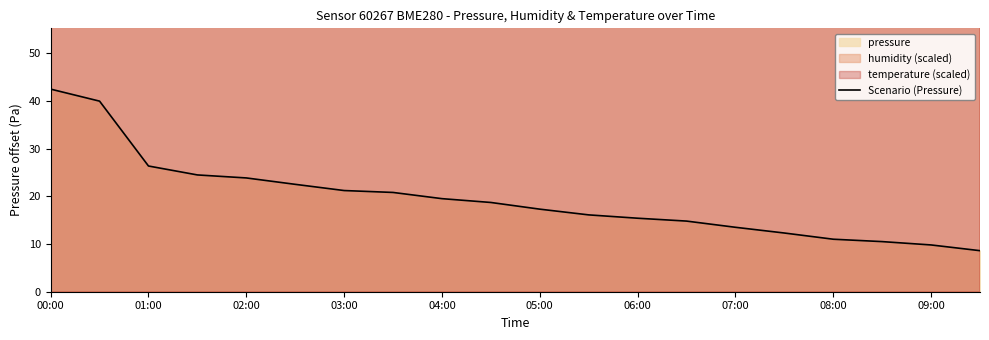

At which label does Scenario (Pressure) reach its peak?

00:00